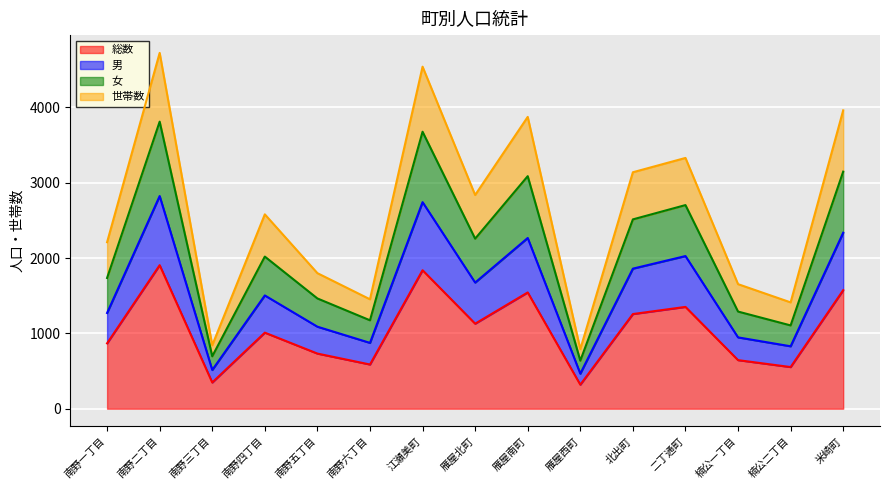

Where is the first local minimum for 男?

南野三丁目